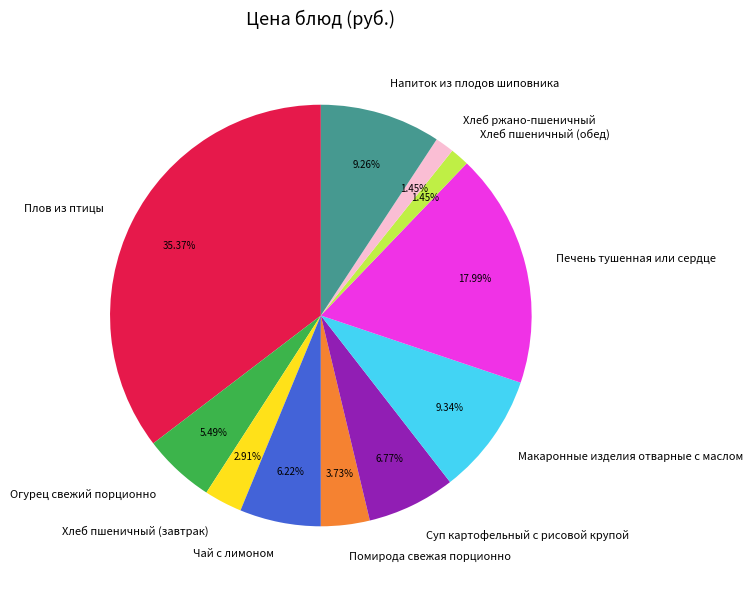

Approximately how many times larger is the value at Макаронные изделия отварные с маслом compared to Чай с лимоном?

1.5